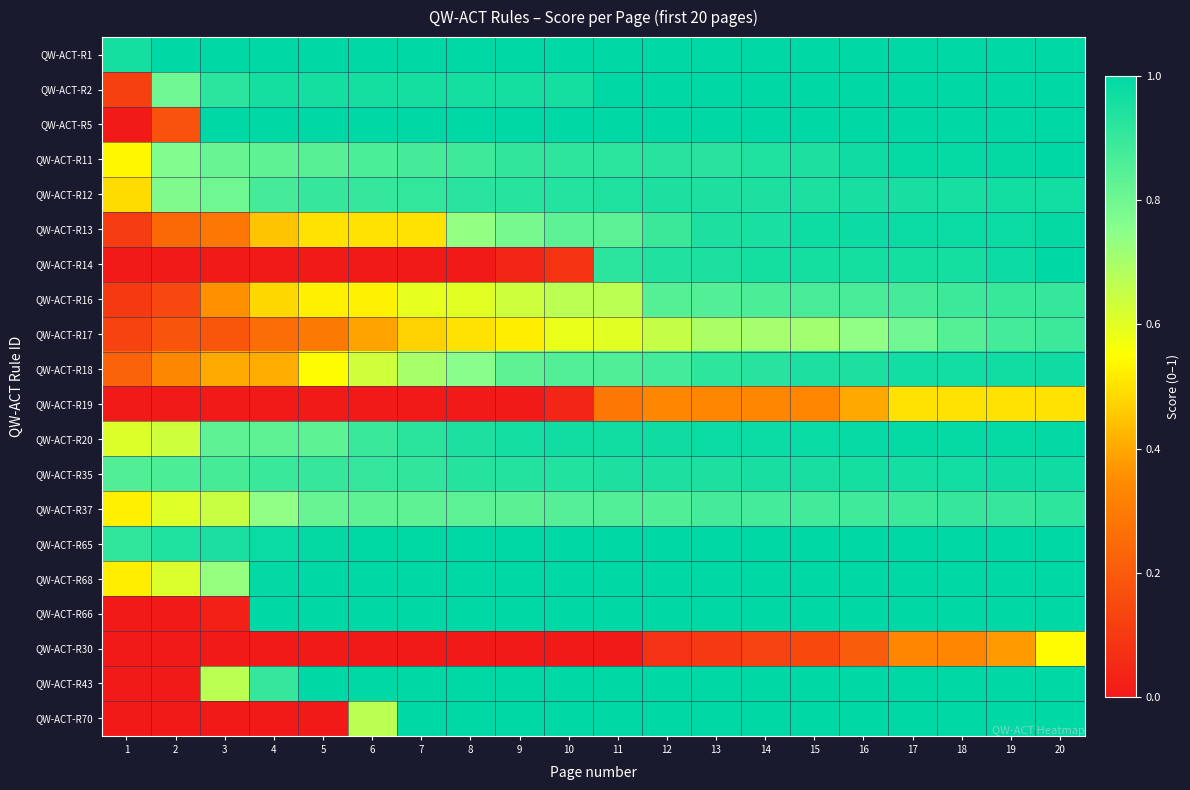

Between 12 and 2, which is larger?

12